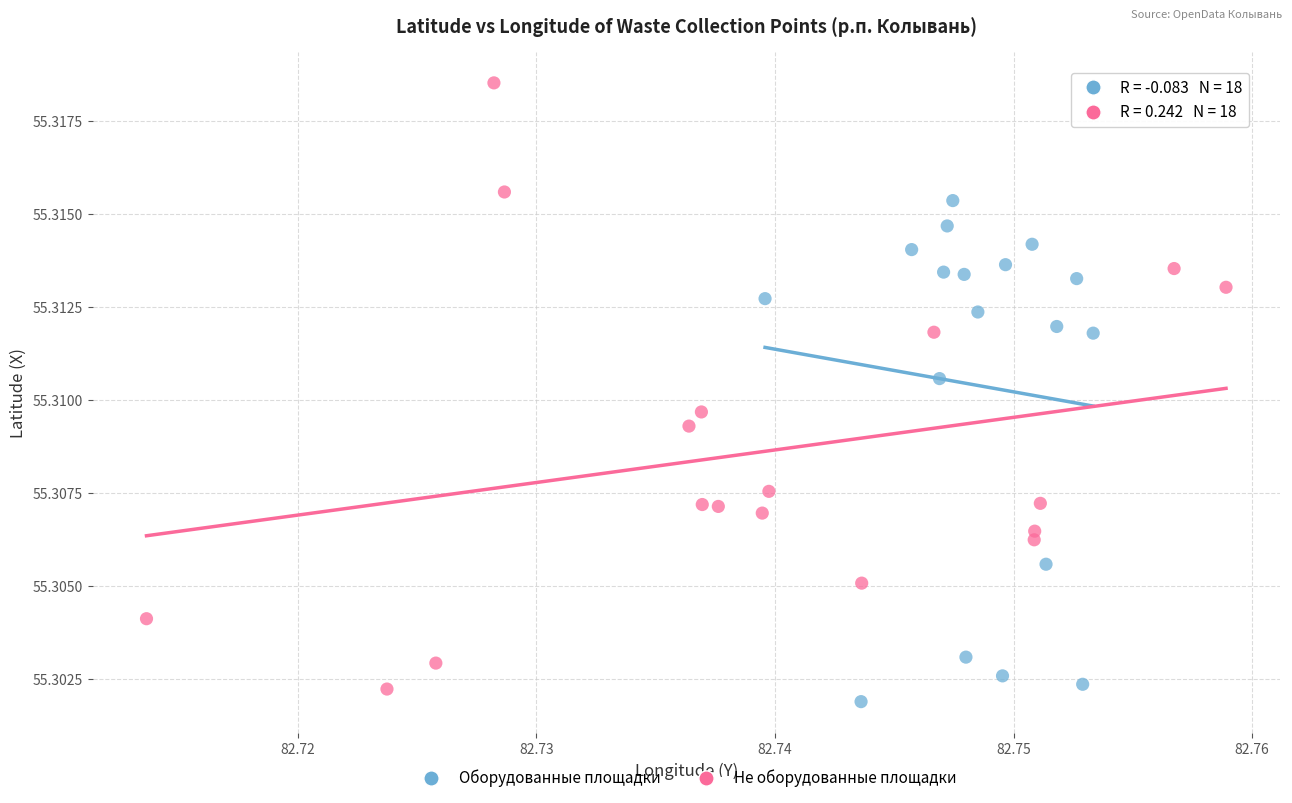

Which series has the widest spread of Y values?

Не оборудованные площадки